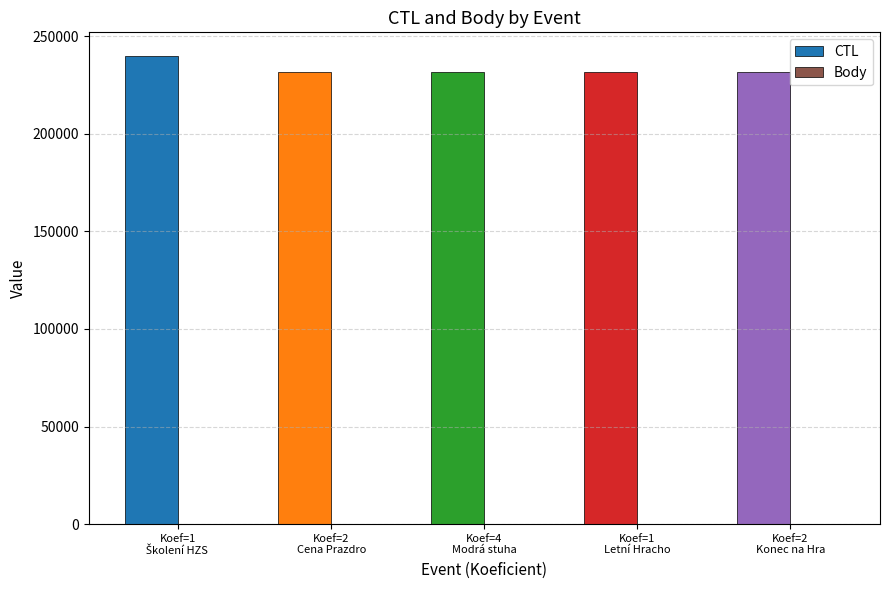

What is the difference between the CTL values at Koef=4
Modrá stuha and Koef=1
Letní Hracho?

1